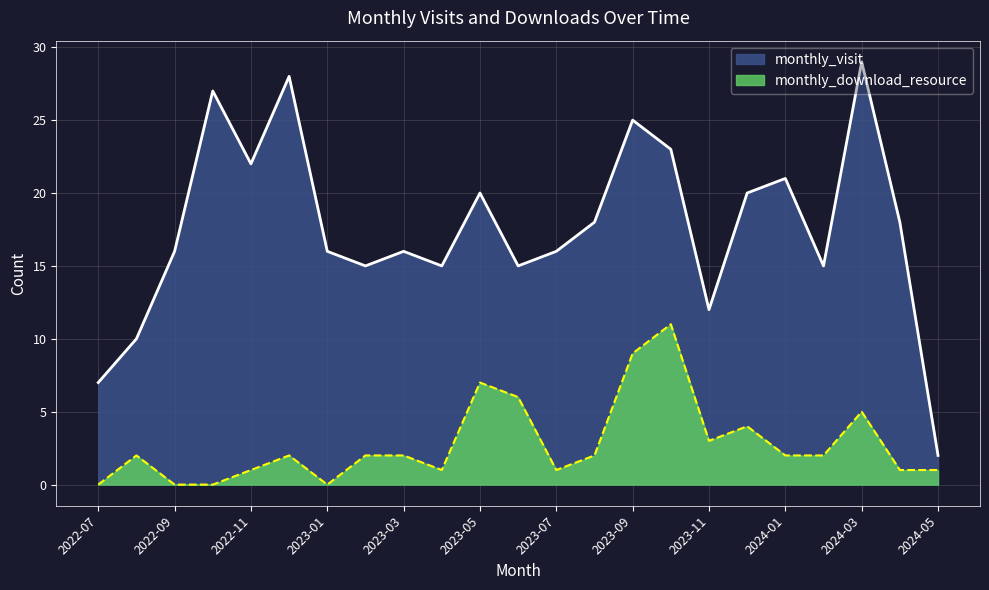

The value of monthly_visit at 2023-10 is 23. True or false?

True